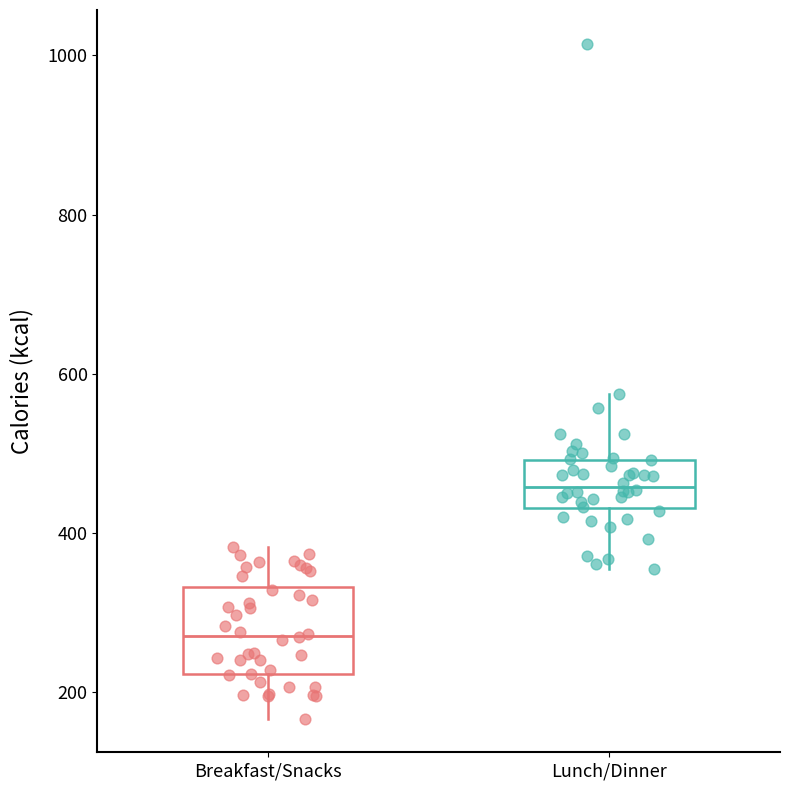

Reading left to right, transcribe this box plot: for each box, give where its median line is, the range the box spans, and where its two whiskers end, as read against the y-axis. The values are not printed on the chart, so give them approximately, as read against the axis.

Breakfast/Snacks: median 280, box 220 to 340, whiskers 160 to 380
Lunch/Dinner: median 460, box 440 to 500, whiskers 360 to 580